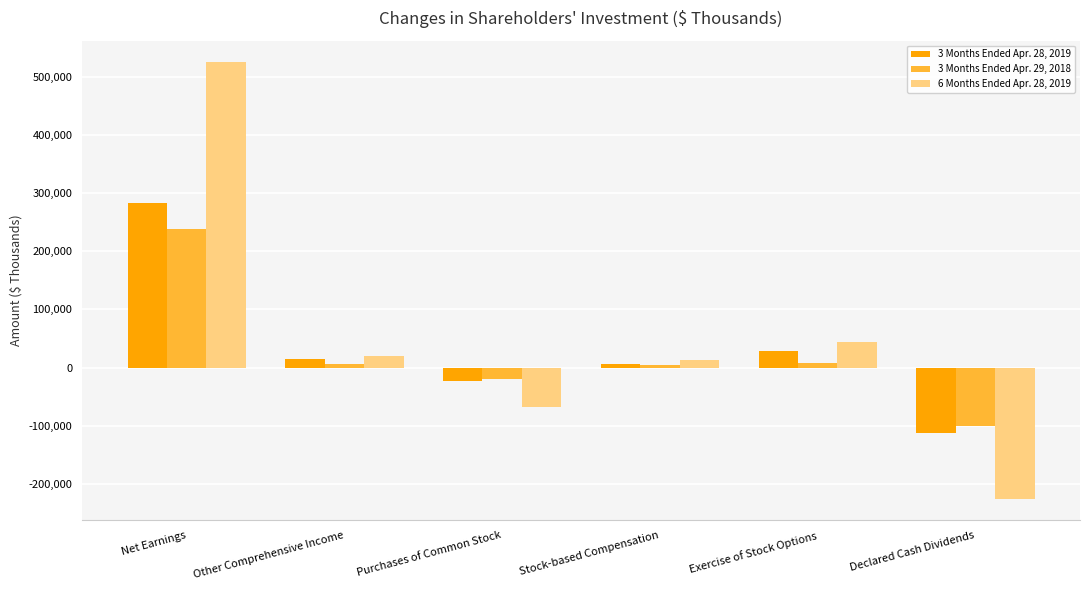

The 6 Months Ended Apr. 28, 2019 series shows 200962 at Net Earnings. True or false?

False